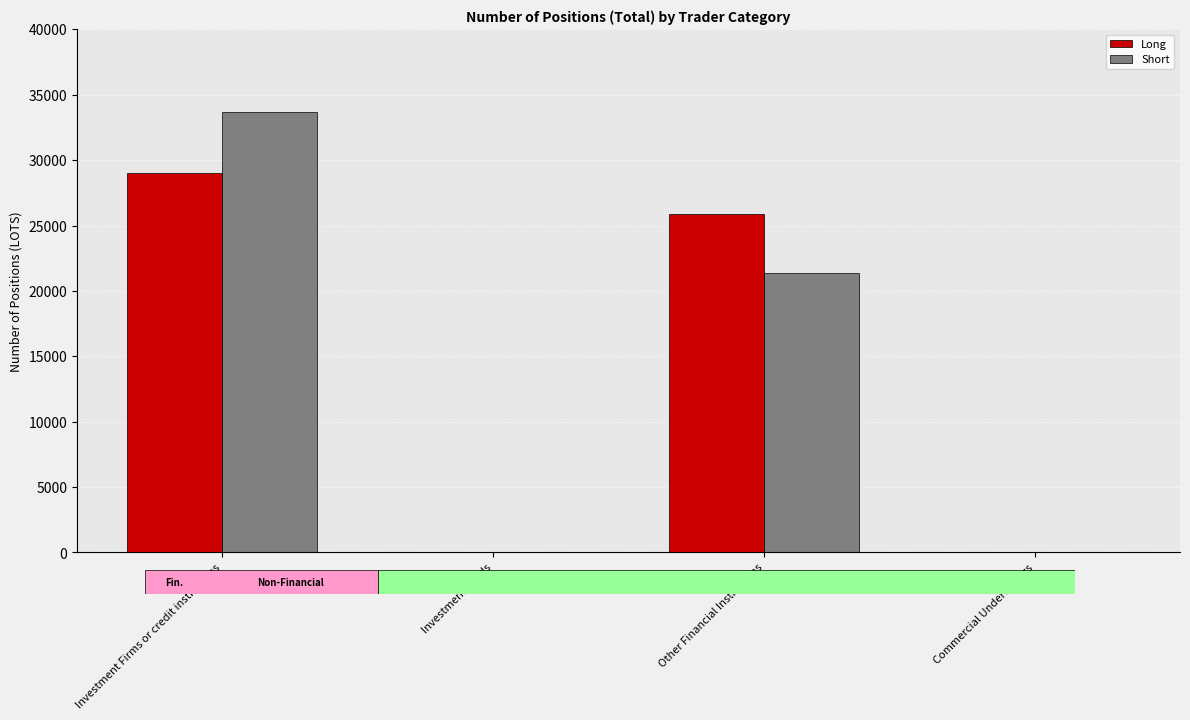

At which category is the sum across all series the highest?

Investment Firms or credit institutions